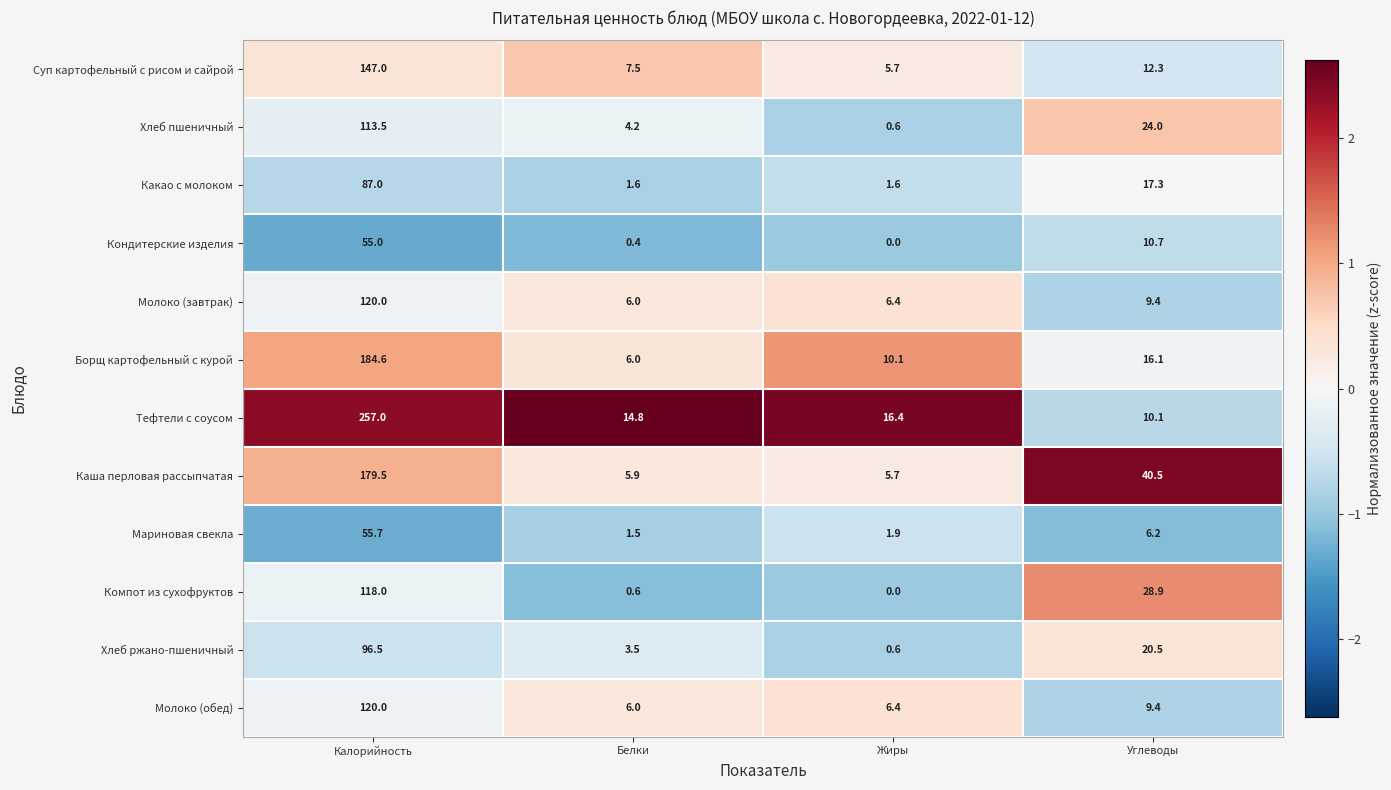

Which label corresponds to the smallest value in the chart?

Жиры